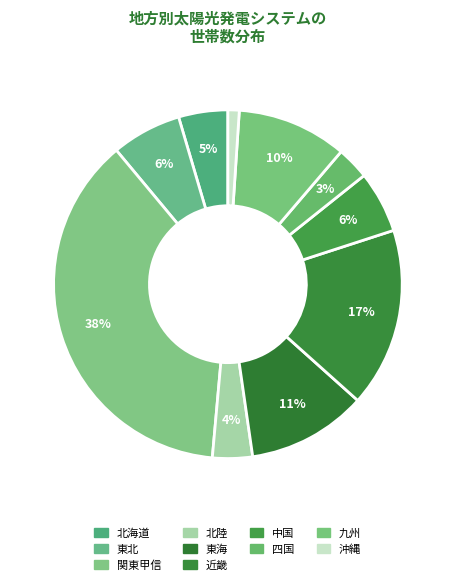

Rank the categories by value from lowest to highest.

沖縄, 四国, 北陸, 北海道, 中国, 東北, 九州, 東海, 近畿, 関東甲信